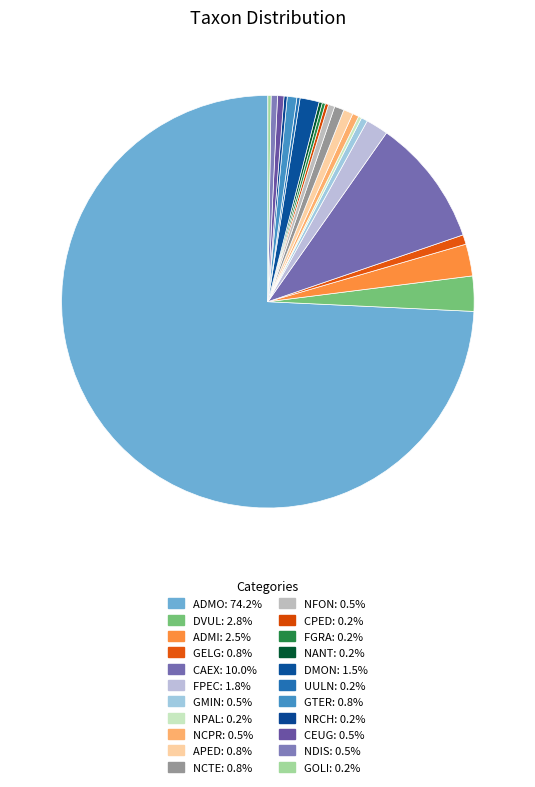

Combined, what portion of the pie is CAEX and UULN?

10.2%